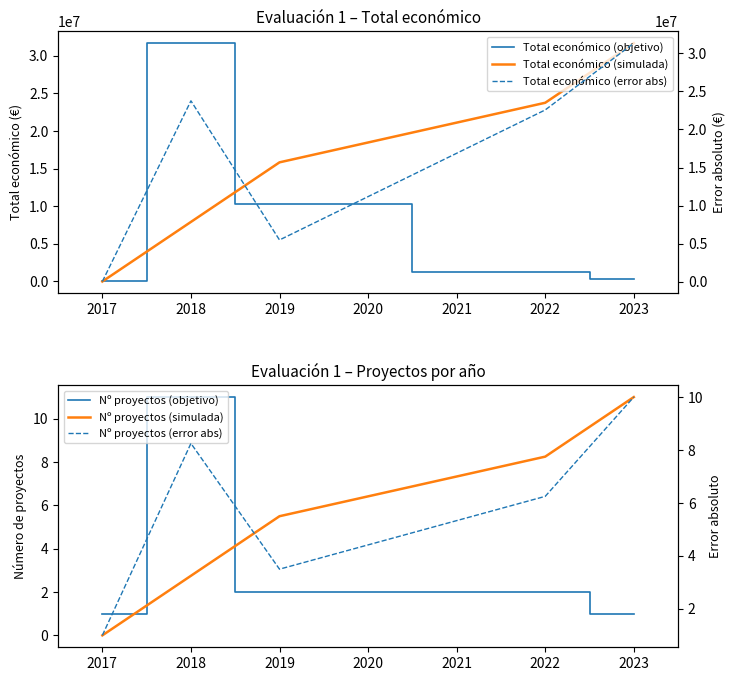

True or false: Total económico (error abs) has more than 2 interior local peaks.

False